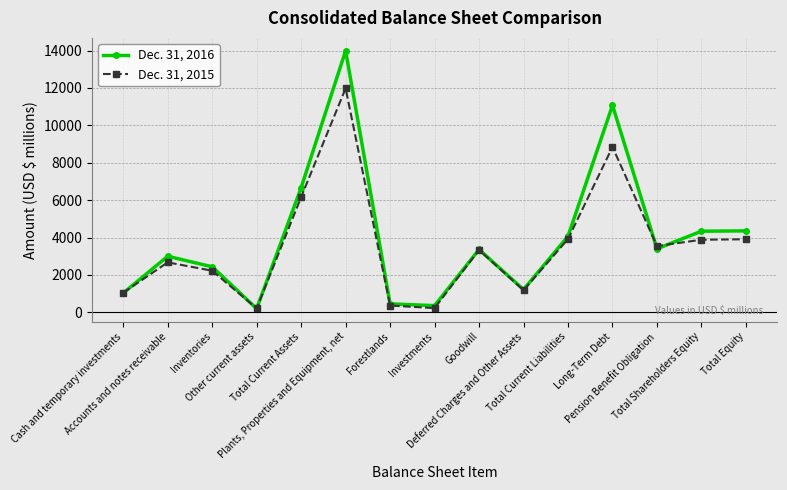

How many categories are shown in the chart?

15